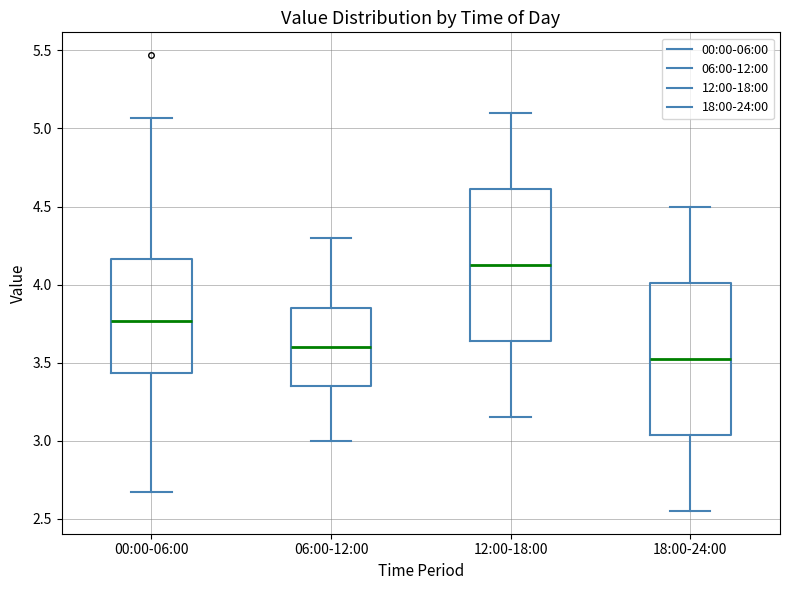

Reading left to right, read every box against the y-axis: the position of its median line, the range the box covers, and the ends of its whiskers. The values are not printed on the chart, so give them approximately, as read against the axis.

00:00-06:00: median 3.75, box 3.45 to 4.15, whiskers 2.65 to 5.05
06:00-12:00: median 3.60, box 3.35 to 3.85, whiskers 3.00 to 4.30
12:00-18:00: median 4.15, box 3.65 to 4.60, whiskers 3.15 to 5.10
18:00-24:00: median 3.55, box 3.05 to 4.00, whiskers 2.55 to 4.50